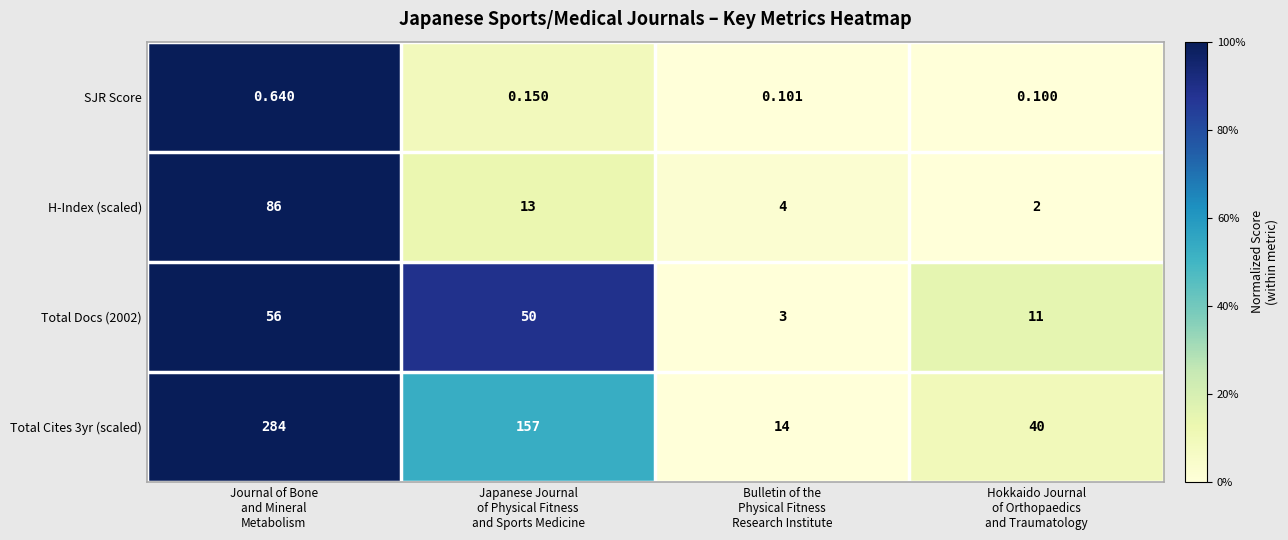

How many distinct data groups are displayed?

4